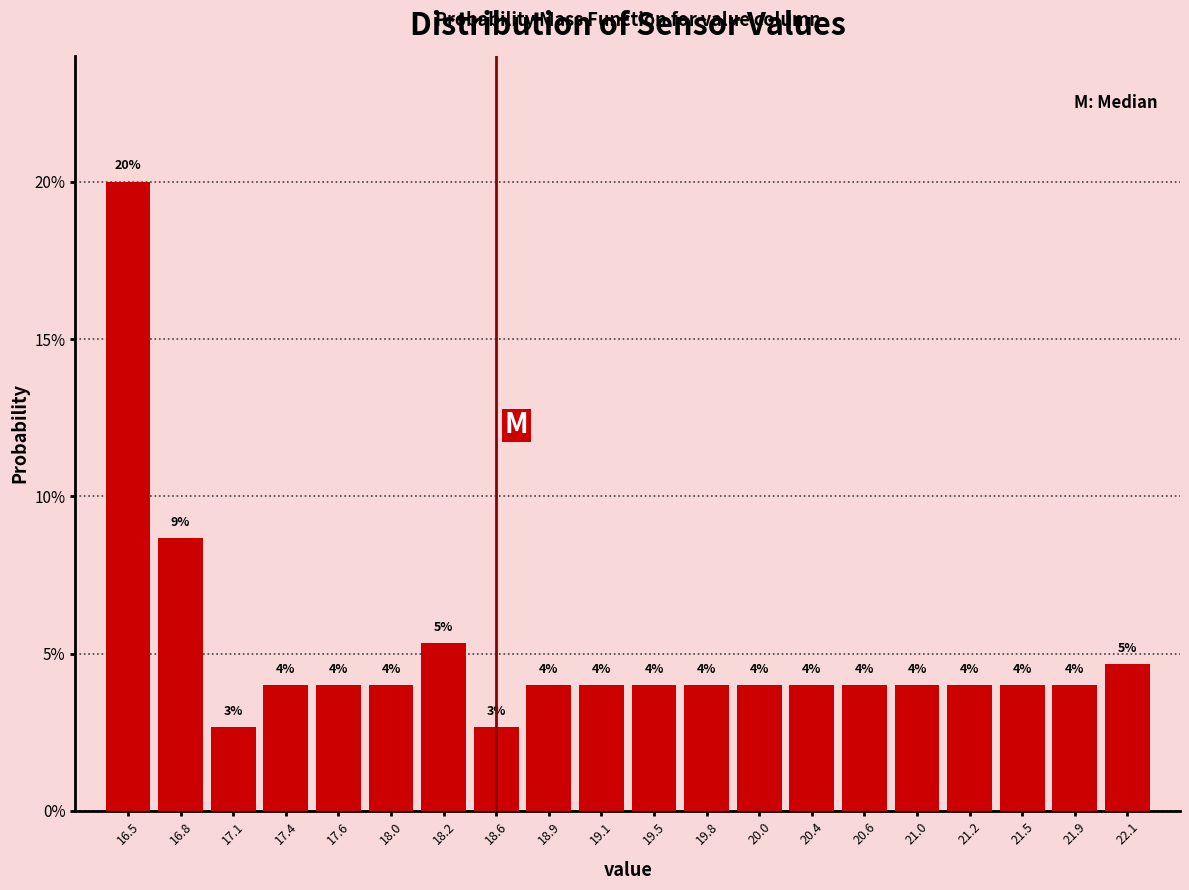

Over which range of the x-axis is the bar tallest?

16.3 to 16.6